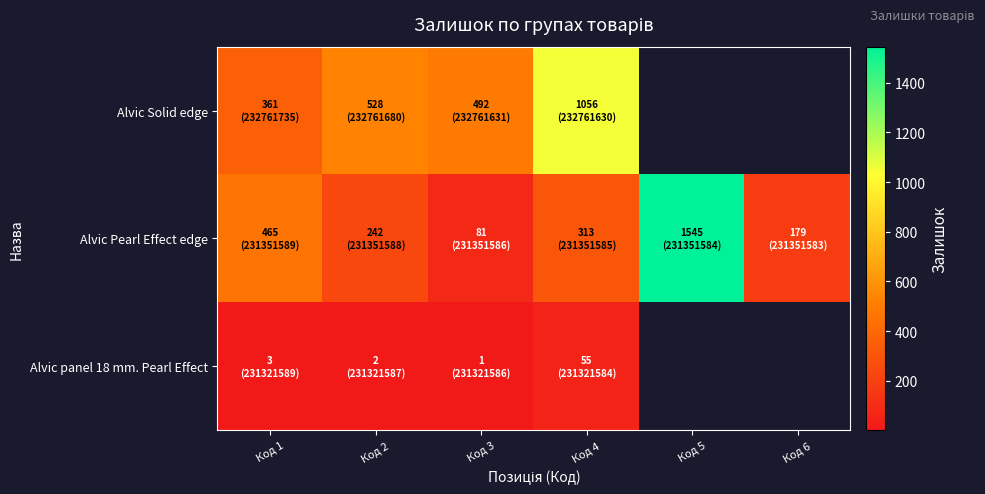

What is the average value of the Alvic Pearl Effect edge series?

470.8